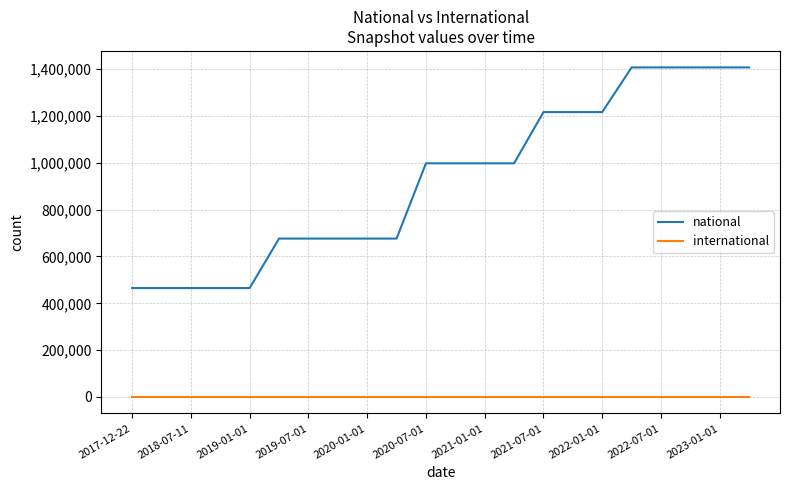

List the series in order of their peak value, highest first.

national, international